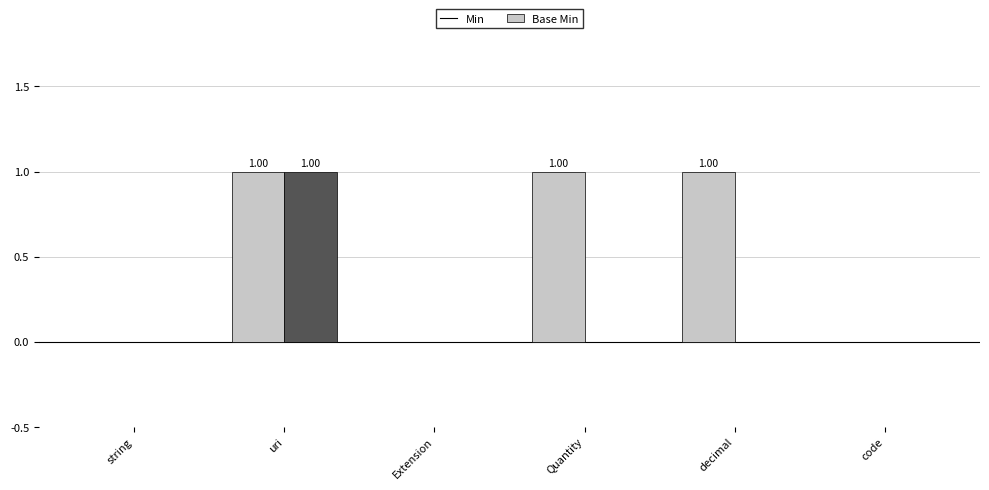

What is the sum of all Min values?

3